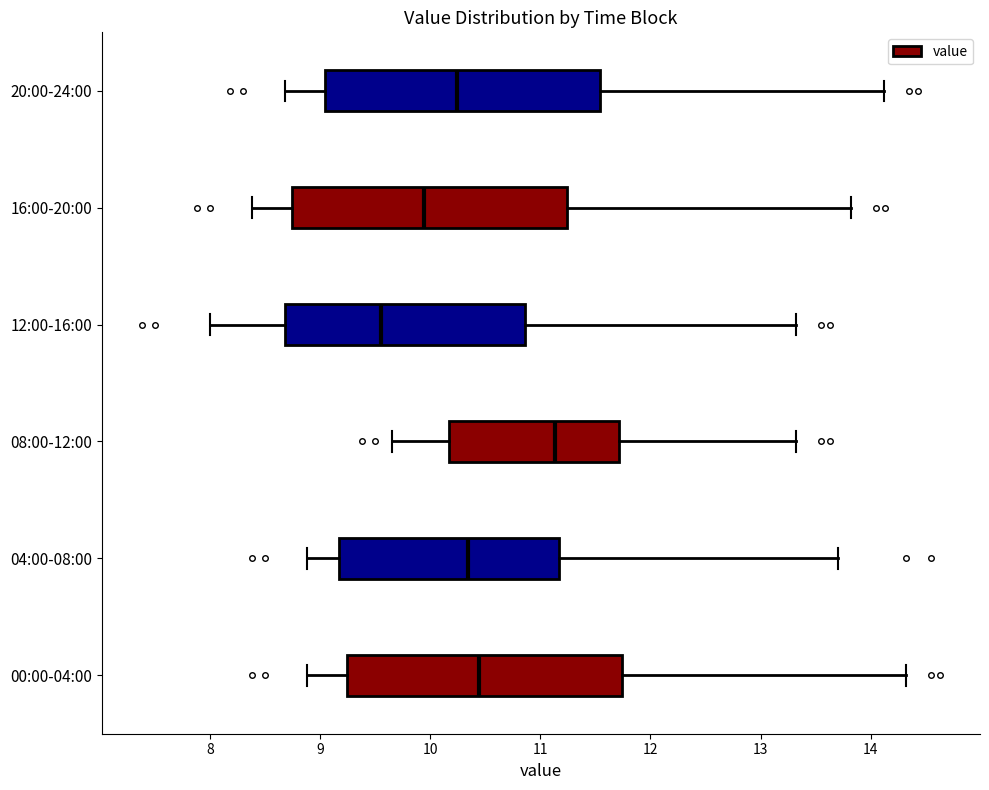

Reading bottom to top, read every box against the x-axis: the position of its median line, the range the box covers, and the ends of its whiskers. The values are not printed on the chart, so give them approximately, as read against the axis.

00:00-04:00: median 10.4, box 9.2 to 11.7, whiskers 8.9 to 14.3
04:00-08:00: median 10.3, box 9.2 to 11.2, whiskers 8.9 to 13.7
08:00-12:00: median 11.1, box 10.2 to 11.7, whiskers 9.7 to 13.3
12:00-16:00: median 9.6, box 8.7 to 10.9, whiskers 8.0 to 13.3
16:00-20:00: median 9.9, box 8.7 to 11.2, whiskers 8.4 to 13.8
20:00-24:00: median 10.2, box 9.0 to 11.5, whiskers 8.7 to 14.1